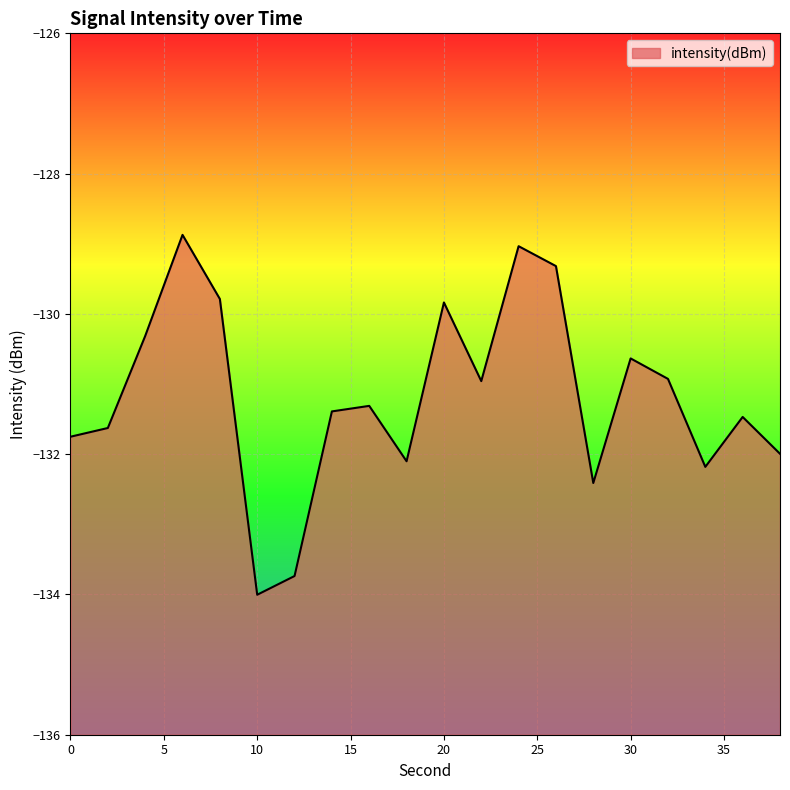

How many values are below -131?

11